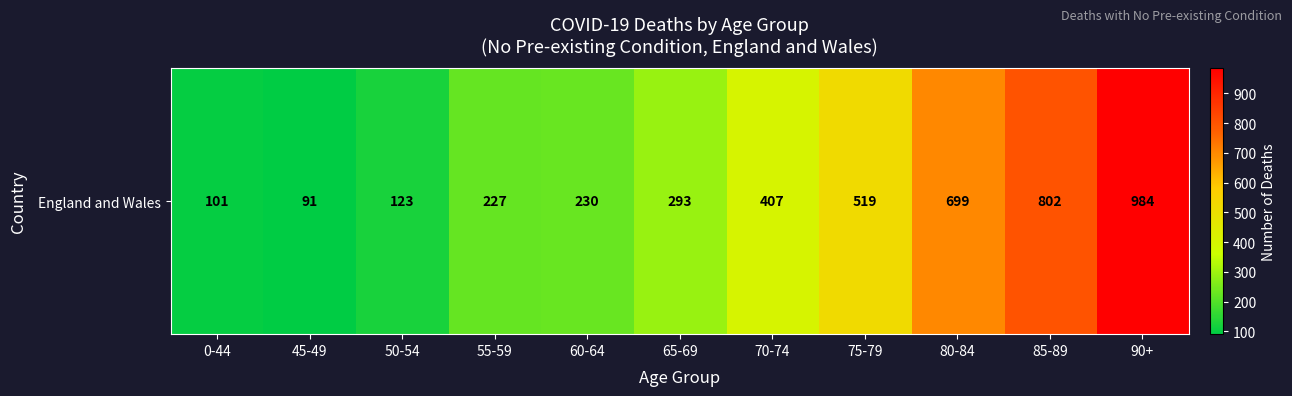

How many values exceed 293?

5